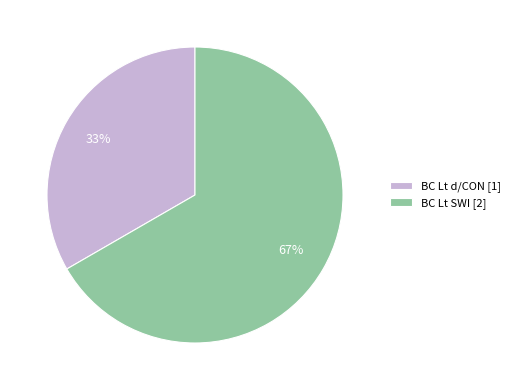

To the nearest percent, what portion does BC Lt d/CON [1] represent?

33%